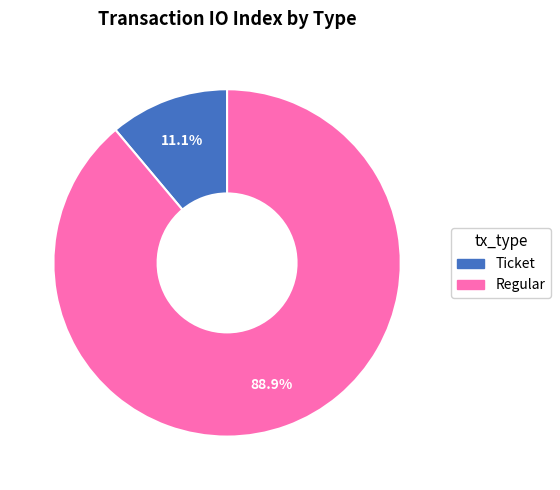

Which slice represents more than half of the pie?

Regular